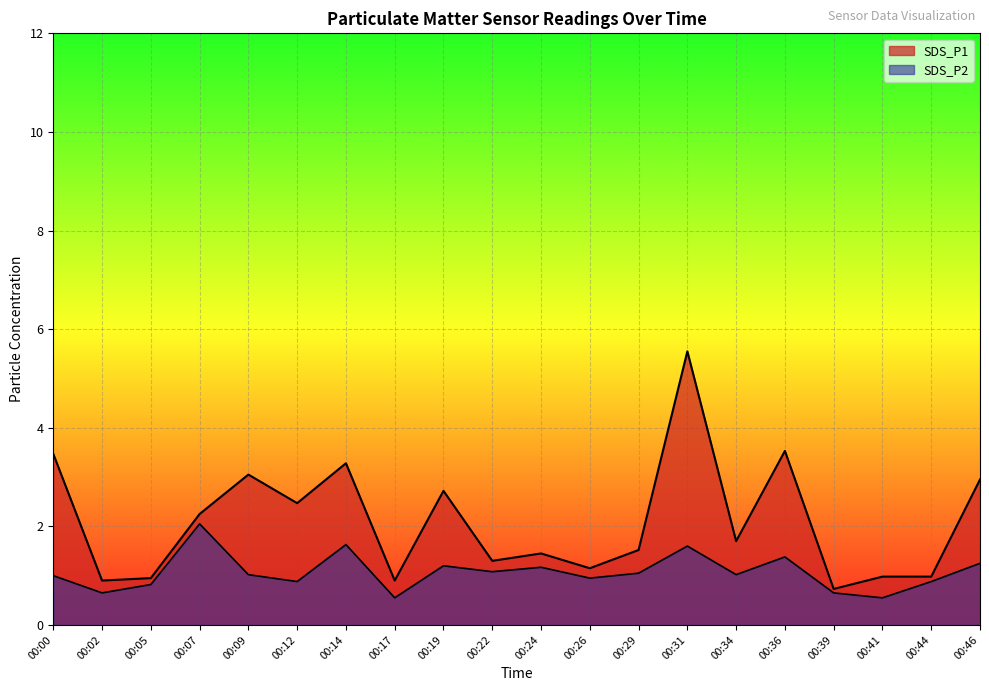

At how many categories does at least one series exceed 0?

20